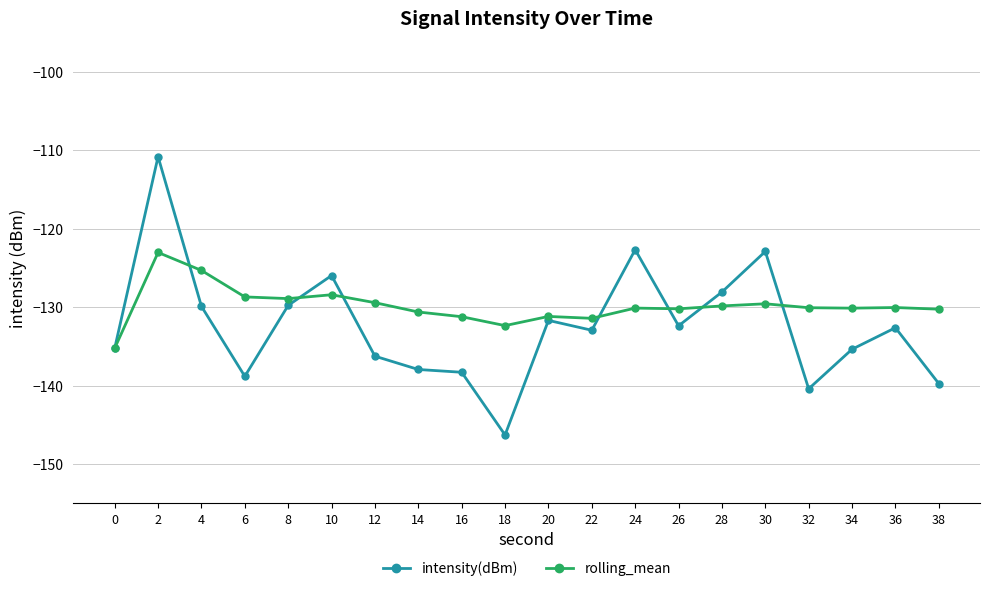

How many data points in intensity(dBm) are above -132?

8